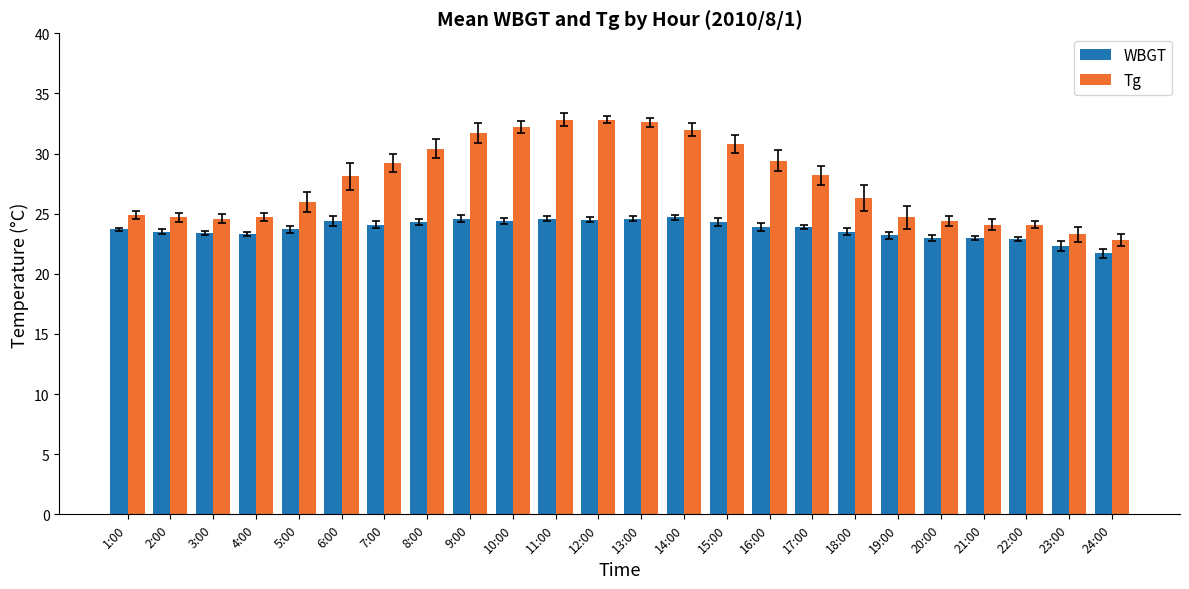

What is the maximum value for WBGT?

24.7